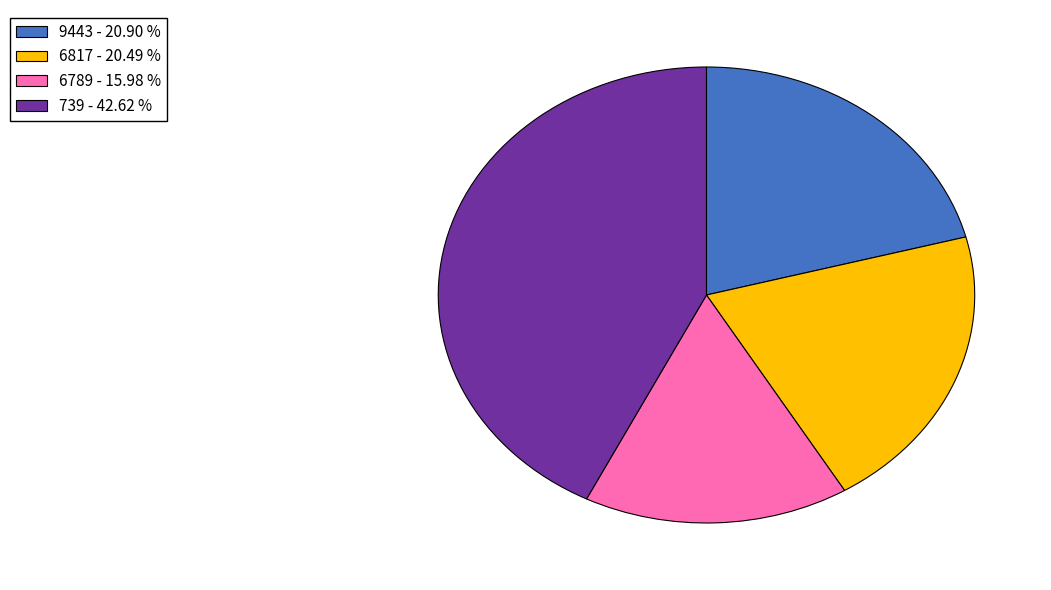

Do 9443 and 6817 together represent more than half of the pie?

No